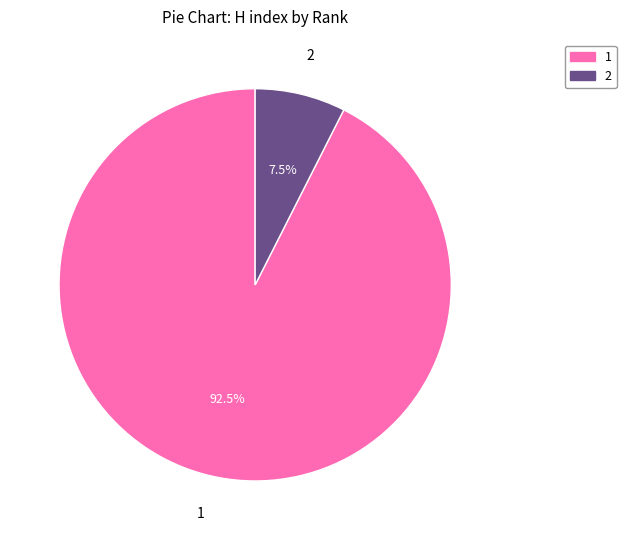

To the nearest percent, what is the difference between the largest and smallest slice percentages?

85%